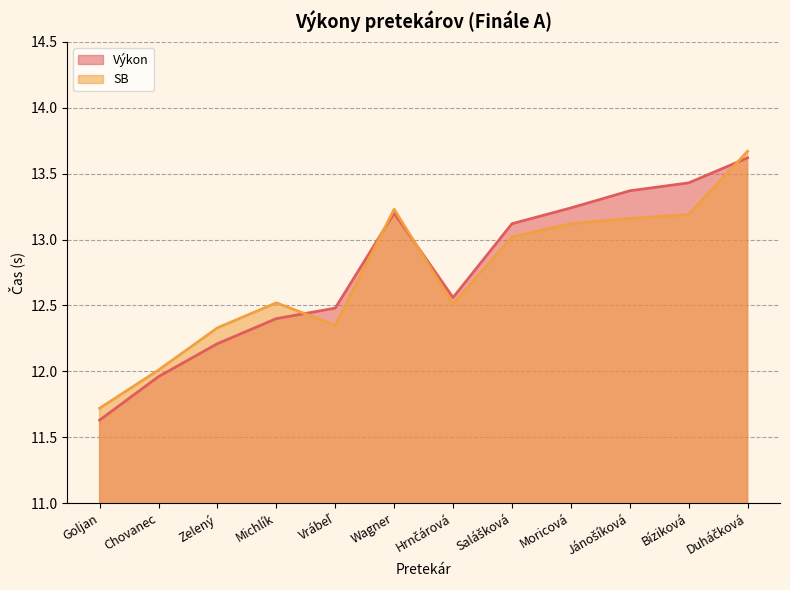

Where is the first local minimum for SB?

Vrábeľ